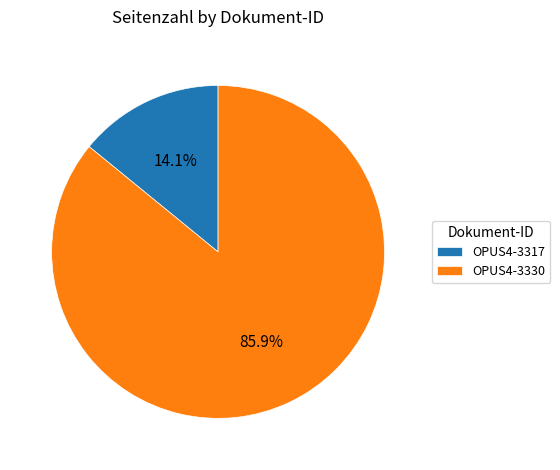

What percentage is the OPUS4-3317 slice, to the nearest percent?

14%